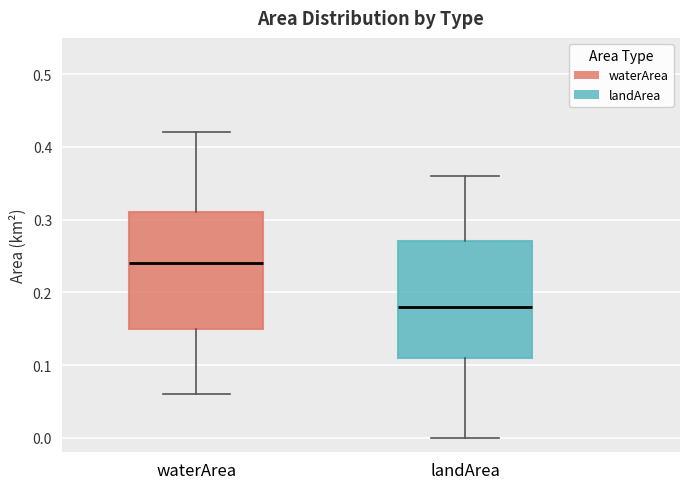

Which box's median line is the lowest?

landArea